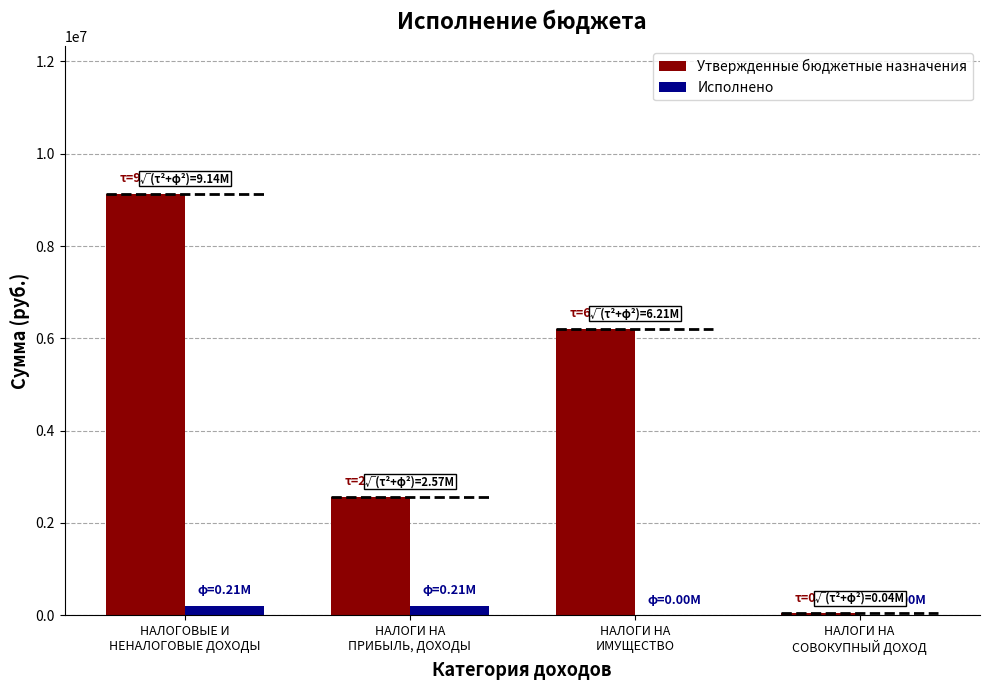

Reading left to right, extract all data points from this chart.

Утвержденные бюджетные назначения: НАЛОГОВЫЕ И
НЕНАЛОГОВЫЕ ДОХОДЫ=9136000.0	НАЛОГИ НА
ПРИБЫЛЬ, ДОХОДЫ=2565000.0	НАЛОГИ НА
ИМУЩЕСТВО=6213000.0	НАЛОГИ НА
СОВОКУПНЫЙ ДОХОД=43000.0
Исполнено: НАЛОГОВЫЕ И
НЕНАЛОГОВЫЕ ДОХОДЫ=209613.2	НАЛОГИ НА
ПРИБЫЛЬ, ДОХОДЫ=205409.5	НАЛОГИ НА
ИМУЩЕСТВО=534.2	НАЛОГИ НА
СОВОКУПНЫЙ ДОХОД=0.0